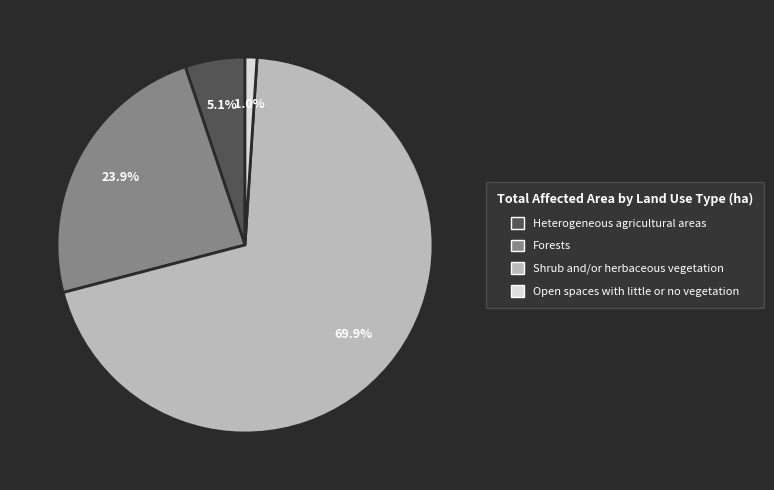

Which category accounts for the majority?

Shrub and/or herbaceous vegetation